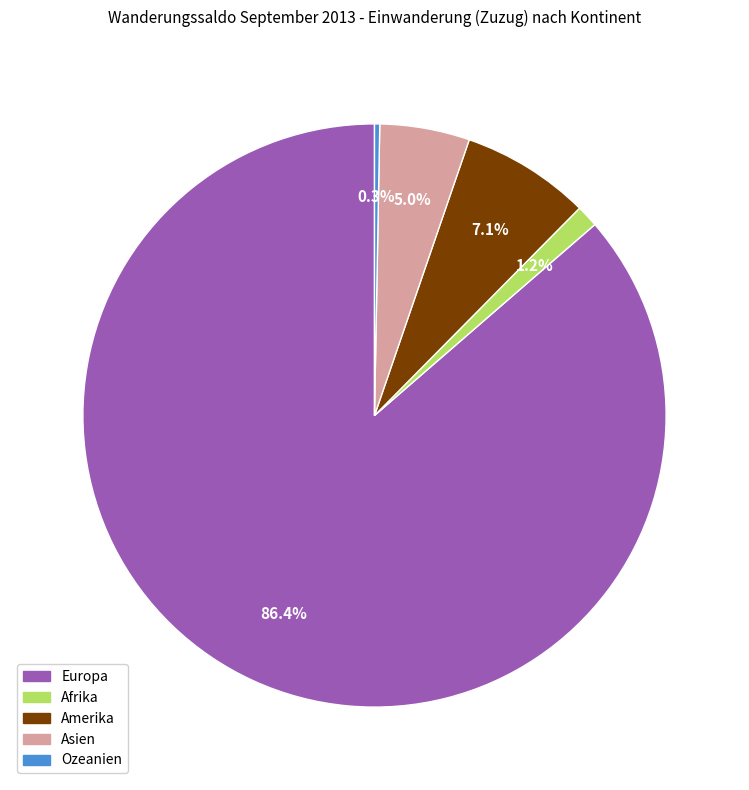

What is the majority slice?

Europa